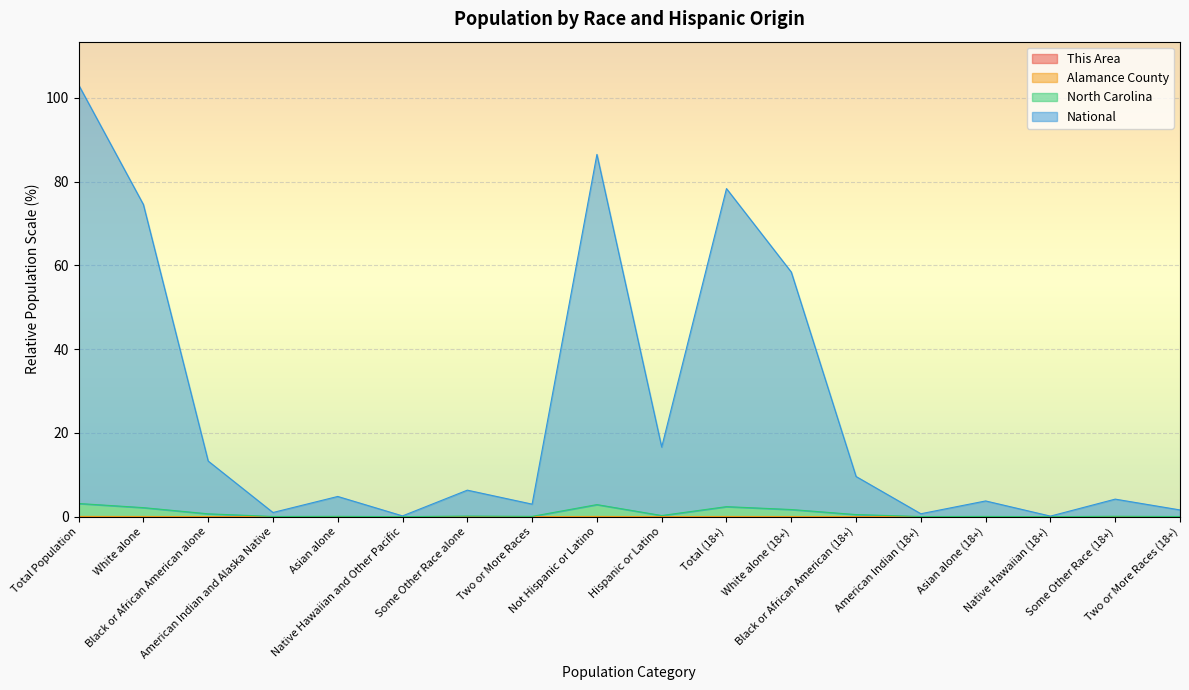

True or false: This Area and National cross at least once.

False